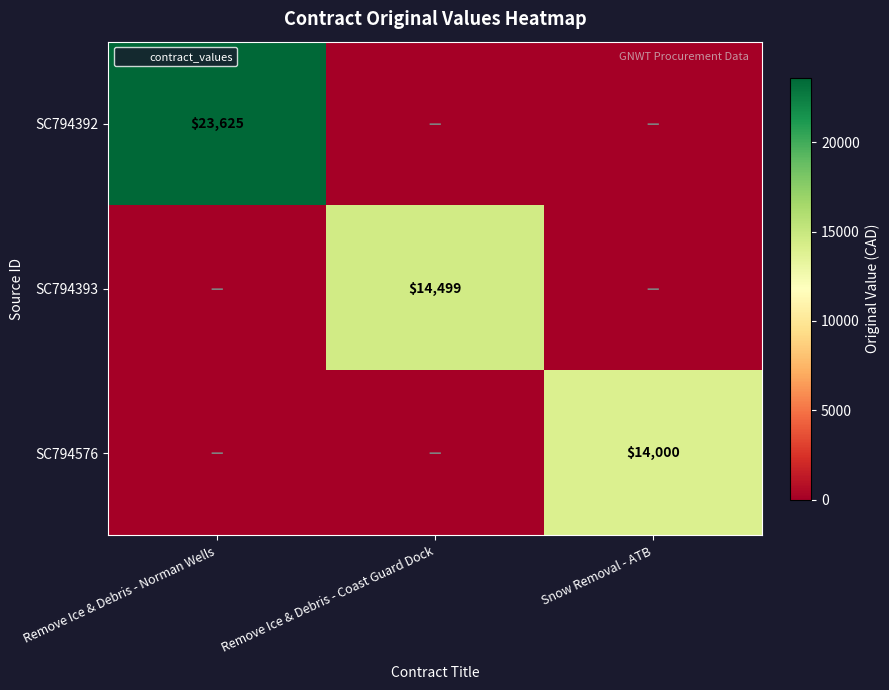

The value of SC794576 at Snow Removal - ATB is 23771. True or false?

False